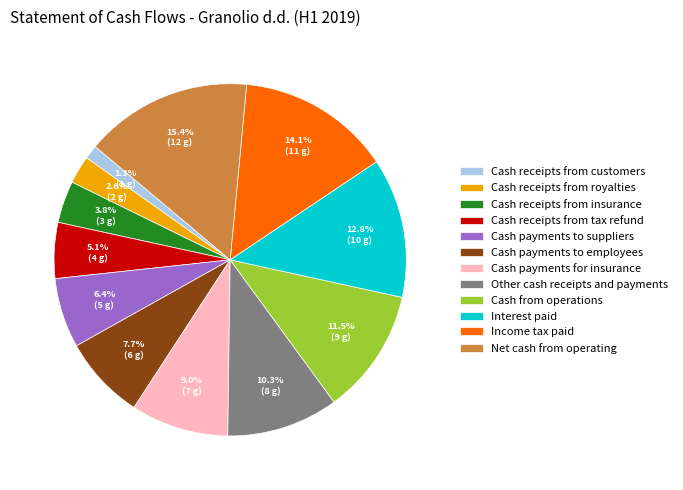

What percentage is the Income tax paid slice, to the nearest percent?

14%